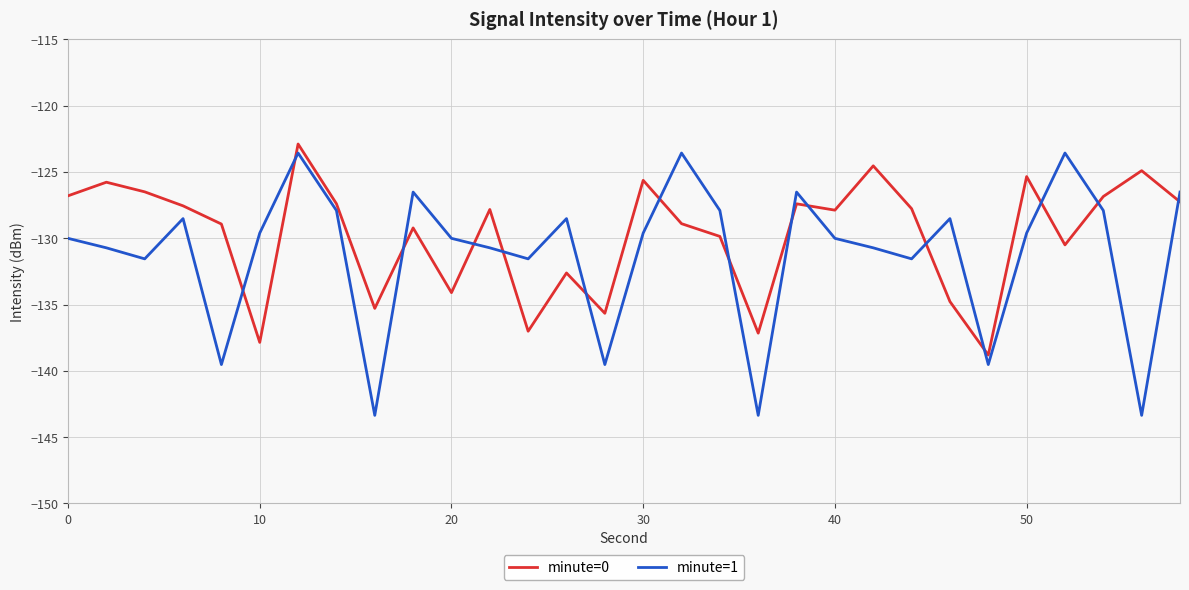

True or false: minute=0 and minute=1 intersect in this chart.

True